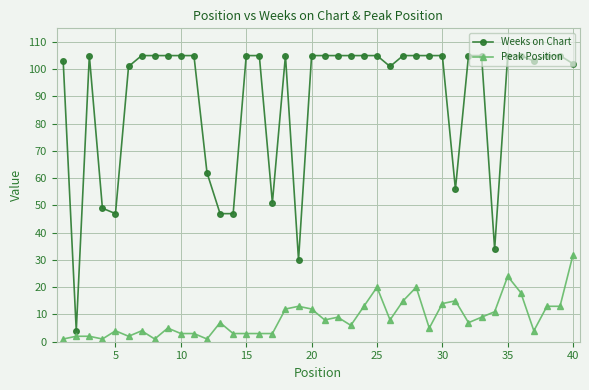

What is the maximum value shown in the chart?

105